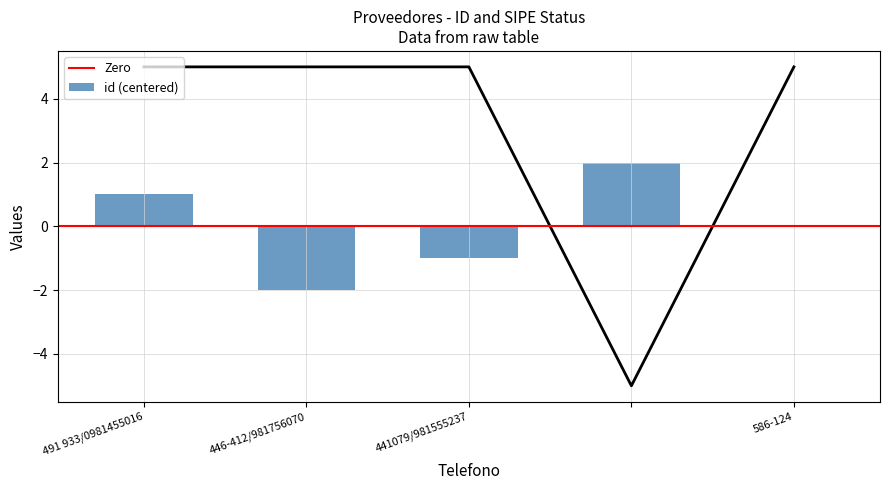

What position from the left is 446-412/981756070?

2